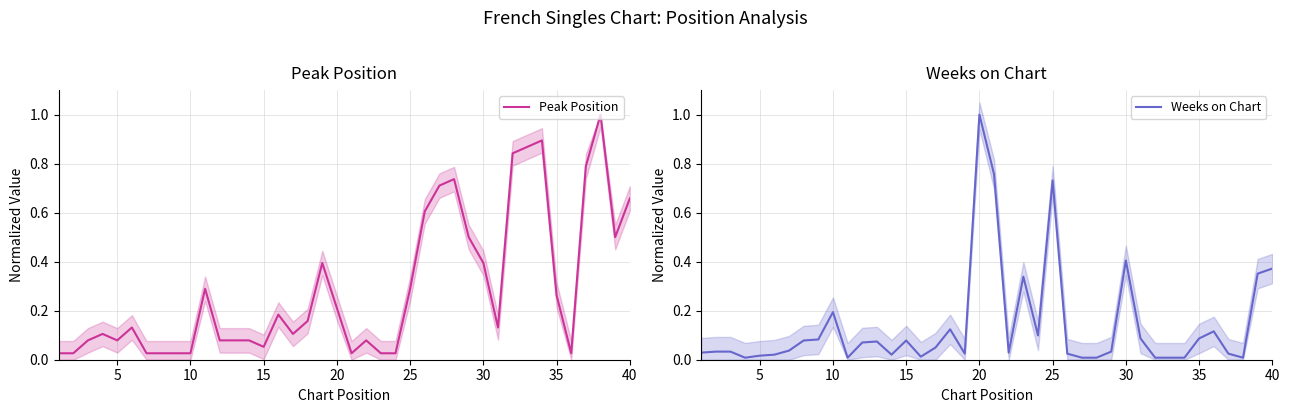

At how many categories does at least one series exceed 0?

40